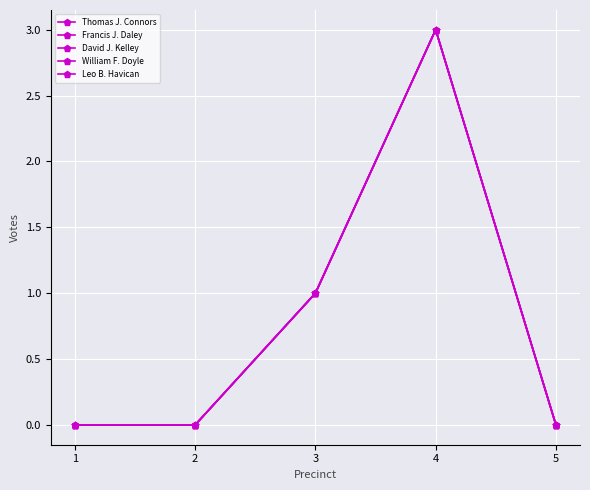

True or false: William F. Doyle and Thomas J. Connors intersect in this chart.

False